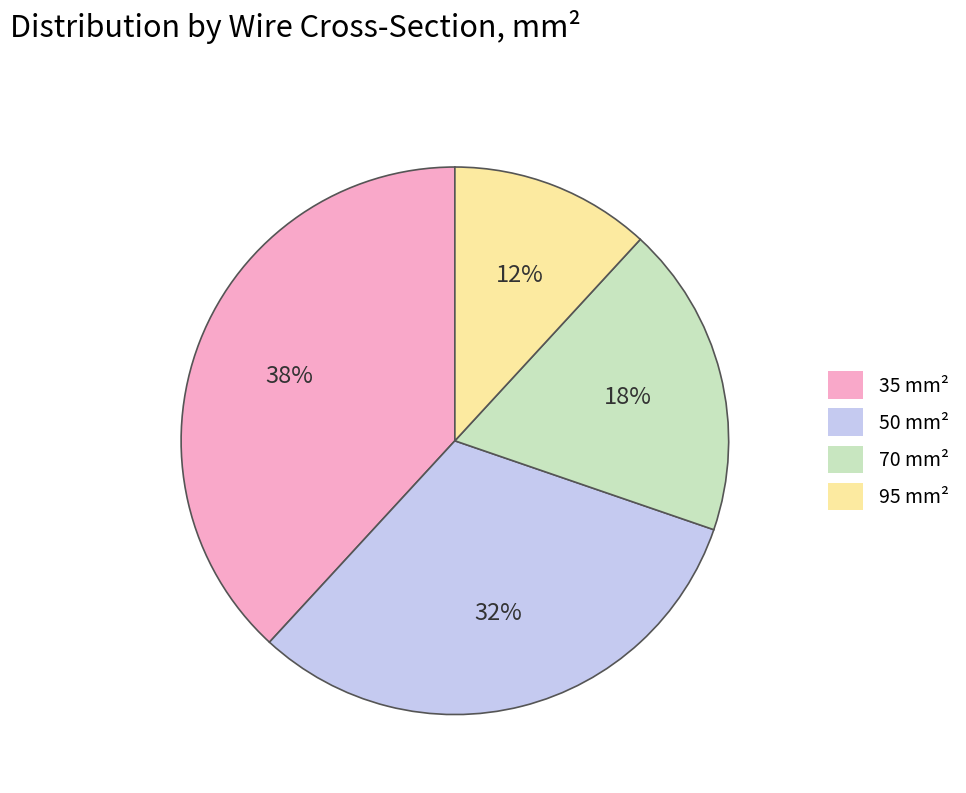

Combined, do 70 and 35 account for over 50%?

Yes